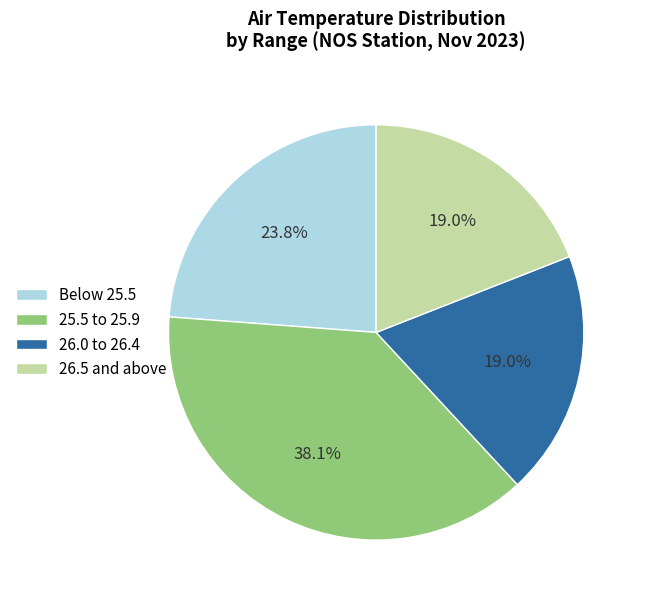

How much of the chart is everything except 26.5 and above?

81.0%